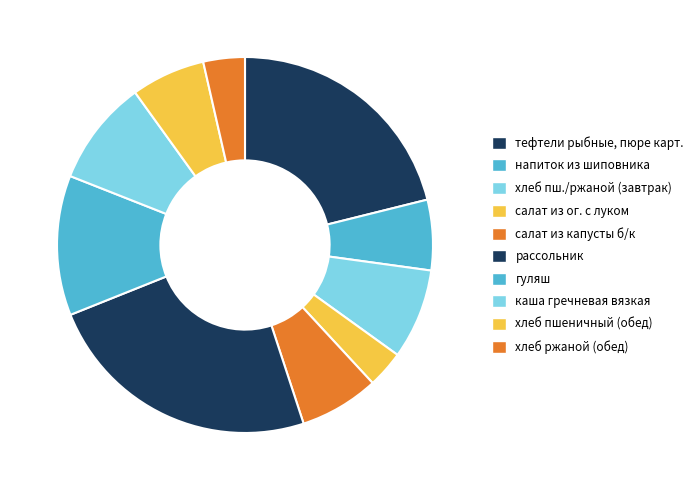

How much of the chart is everything except хлеб пшеничный (обед)?

93.6%